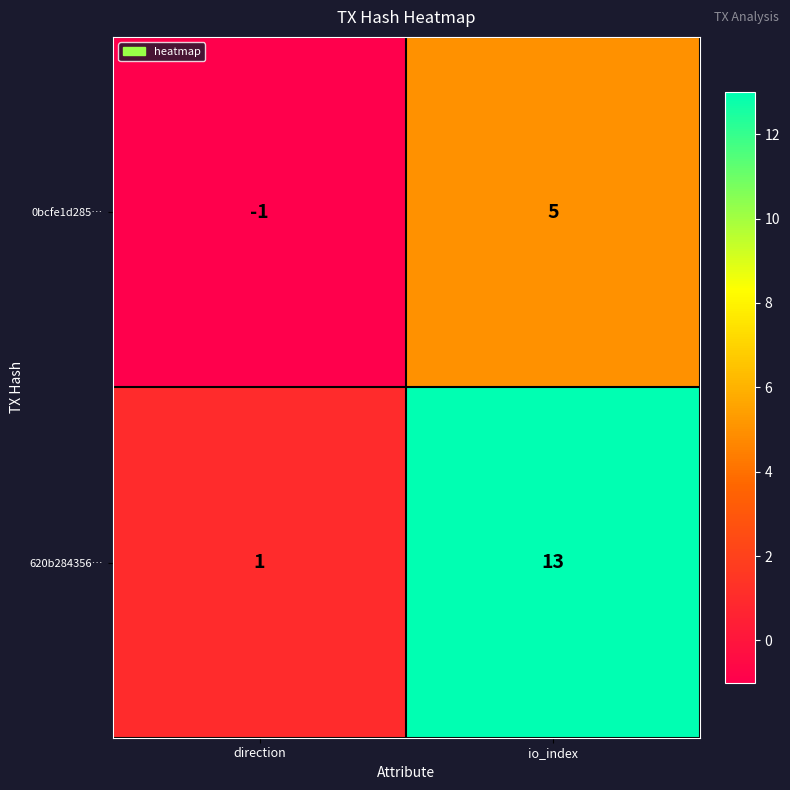

Rank the series at io_index from highest to lowest value.

620b284356…, 0bcfe1d285…